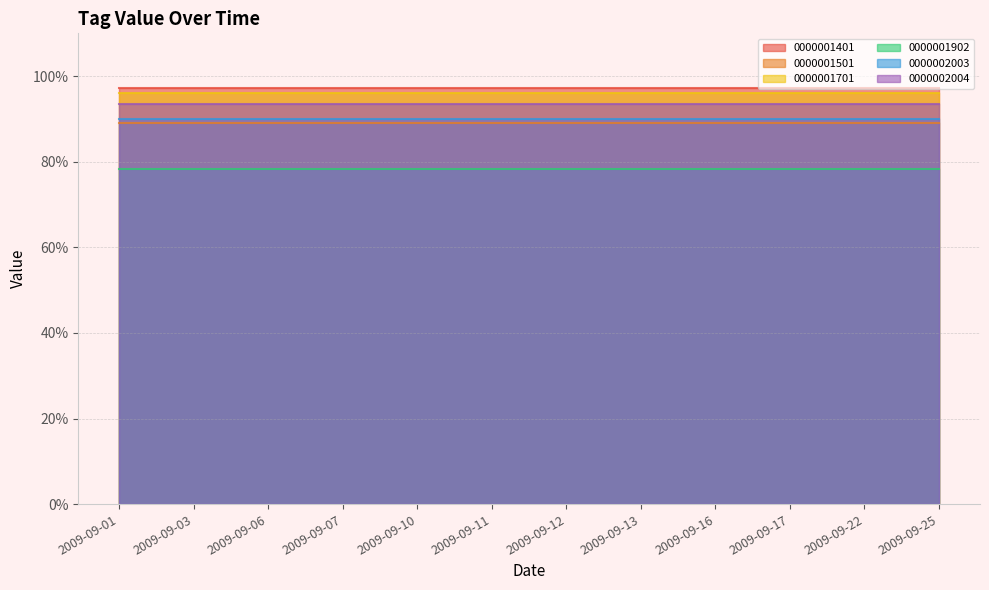

What are all the series names shown in the legend?

0000001401, 0000001501, 0000001701, 0000001902, 0000002003, 0000002004